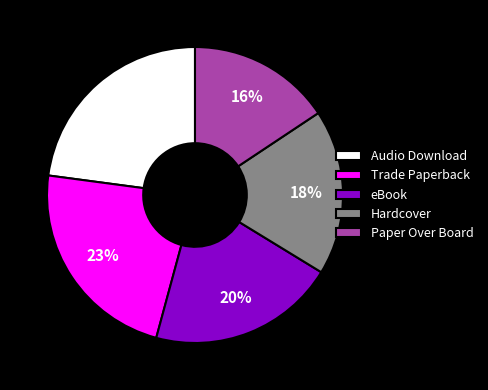

Count the number of slices in the pie.

5